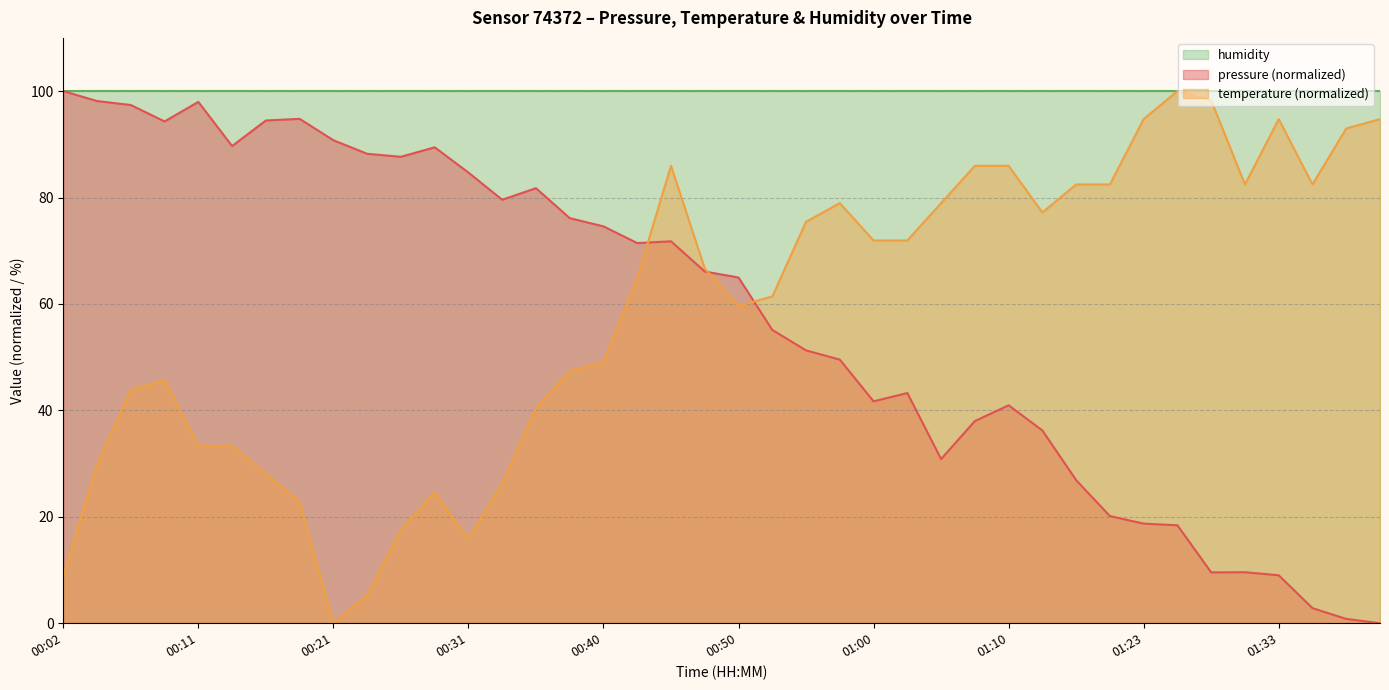

Is it true that pressure equals 41.7 at 01:00?

True